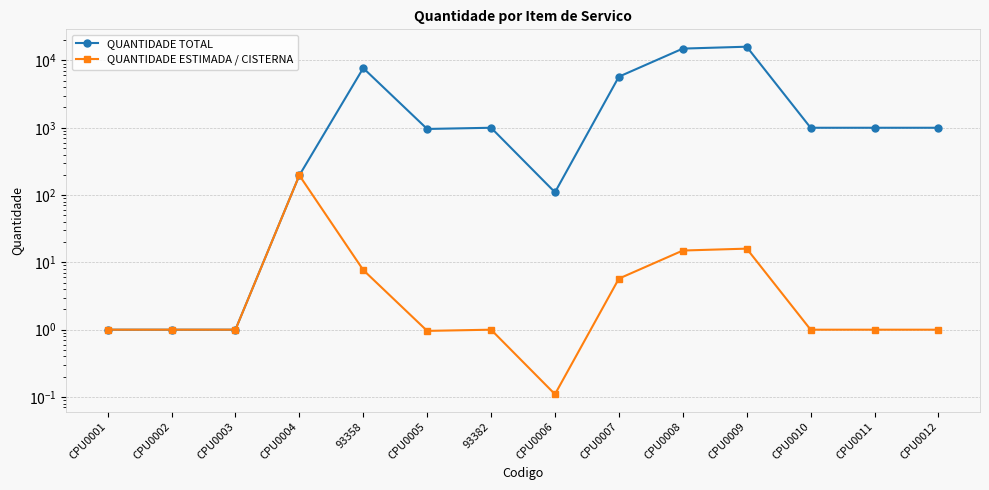

Which series has the largest range (max minus min)?

QUANTIDADE TOTAL